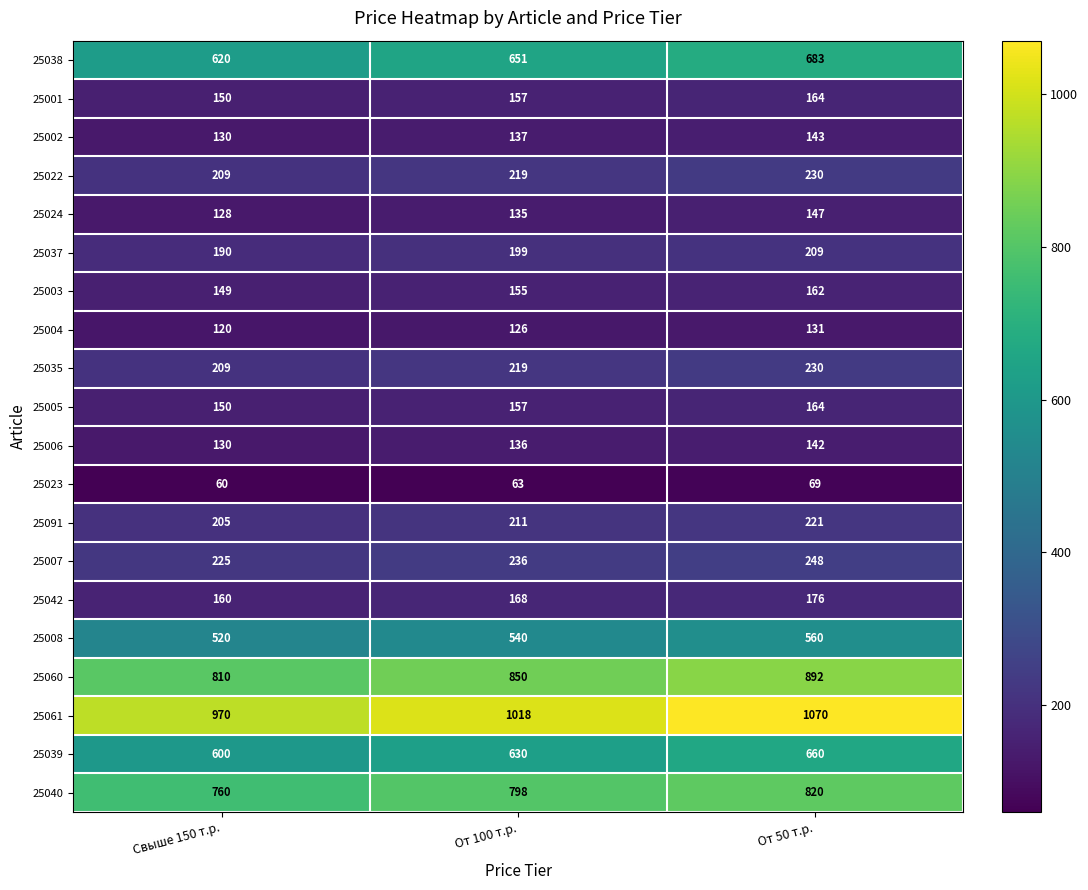

At which category does the chart reach its minimum across all series?

Свыше 150 т.р.